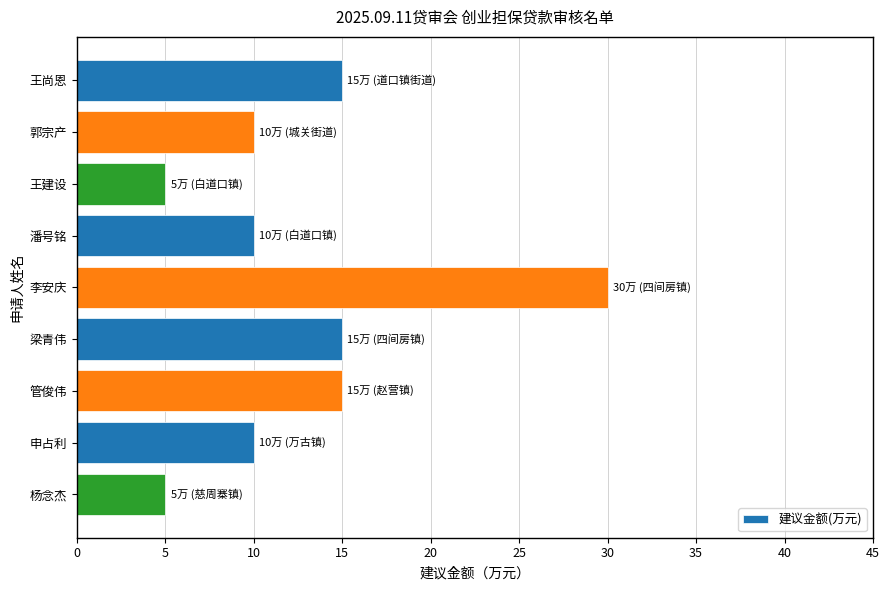

True or false: the data shows 5 at 王建设.

True